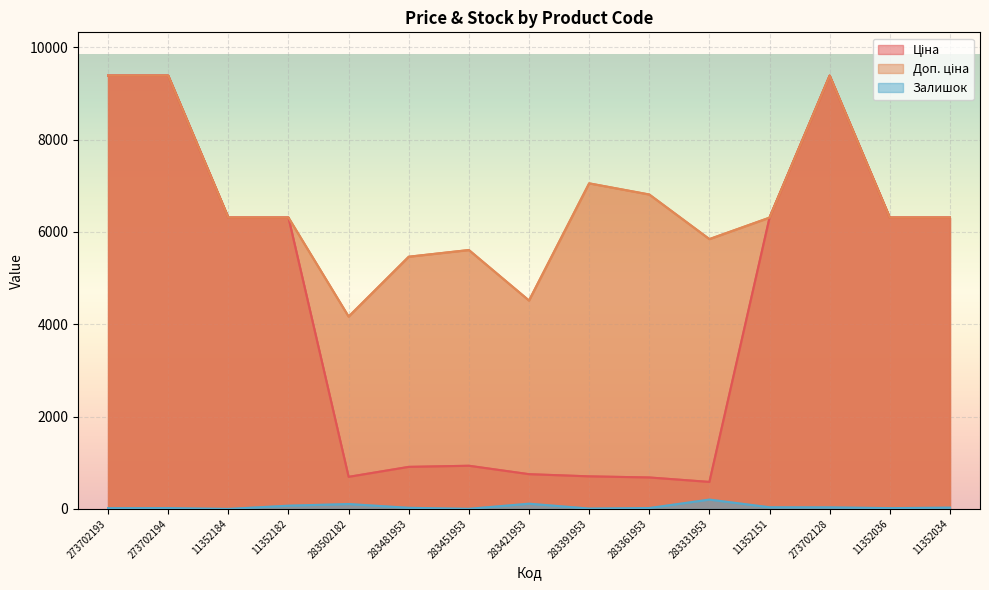

What is the lowest value of the Ціна series?

584.4